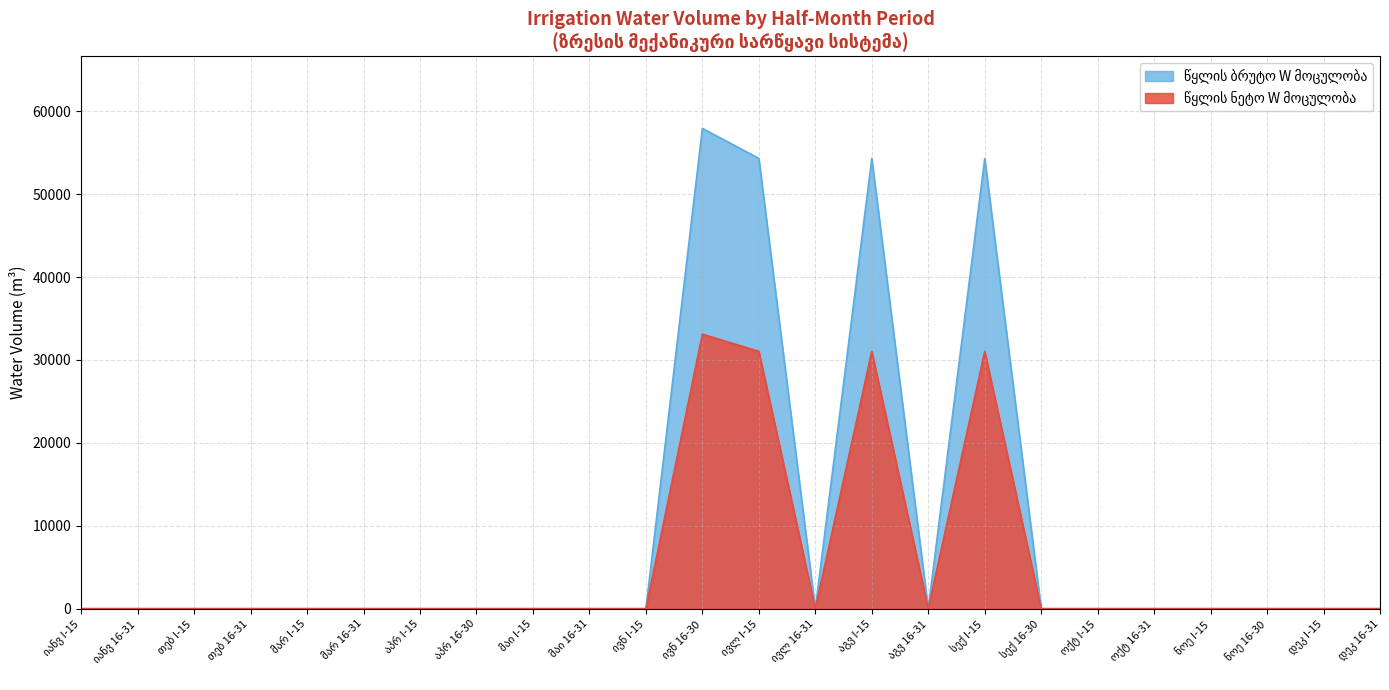

What is the maximum value shown in the chart?

57942.4